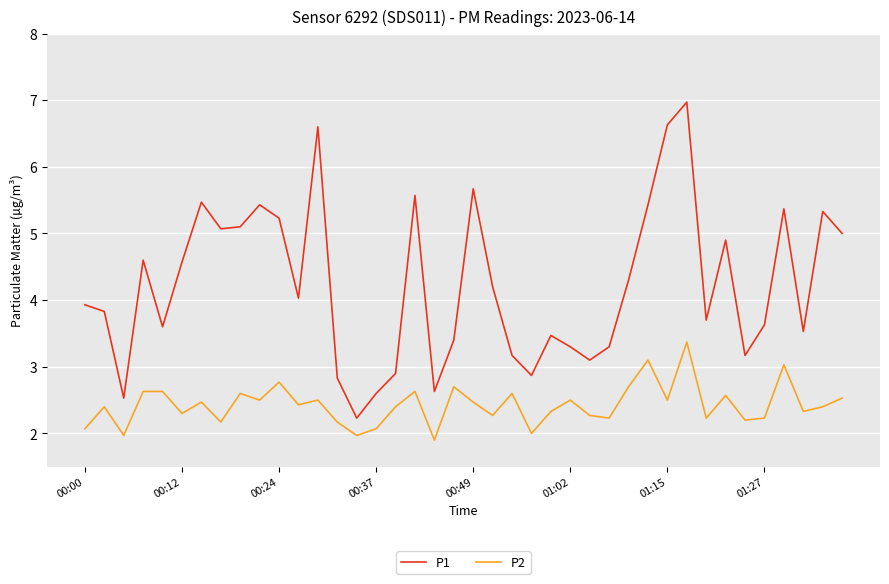

Rank the series by their average value, from lowest to highest.

P2, P1